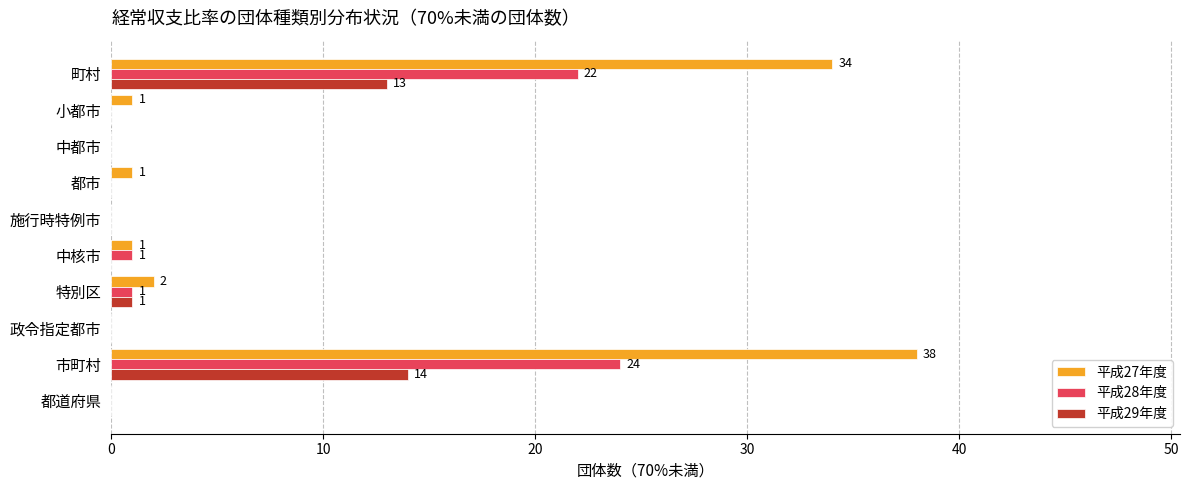

What is the maximum value for 平成27年度?

38